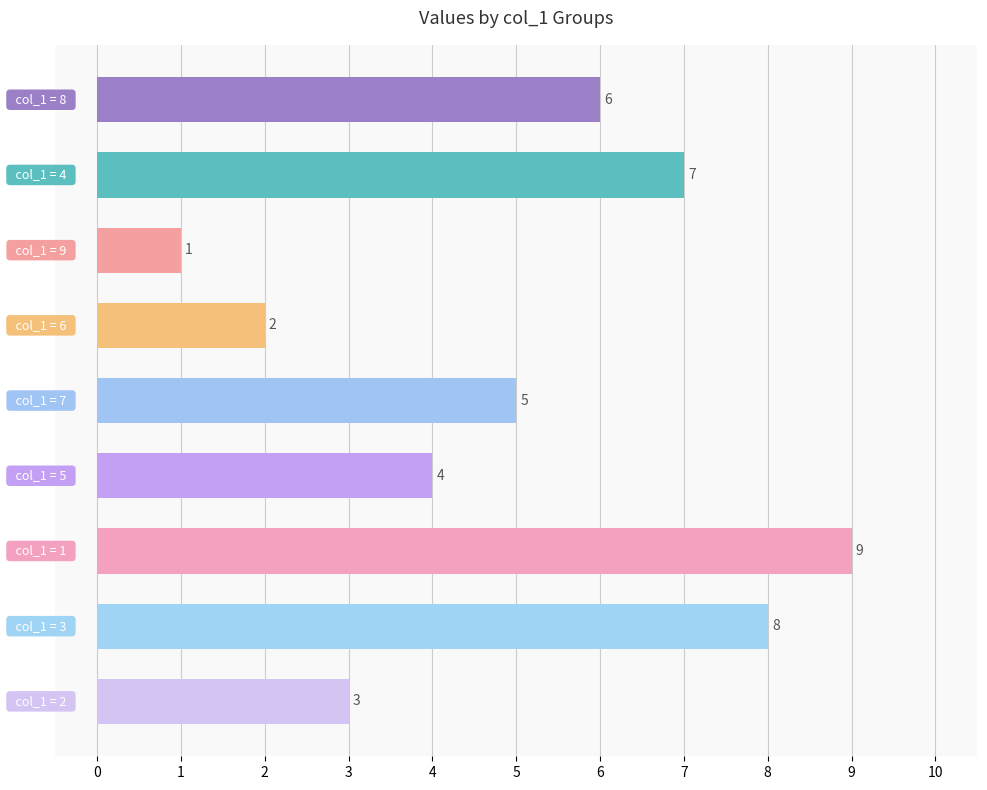

What is the maximum value shown in the chart?

9